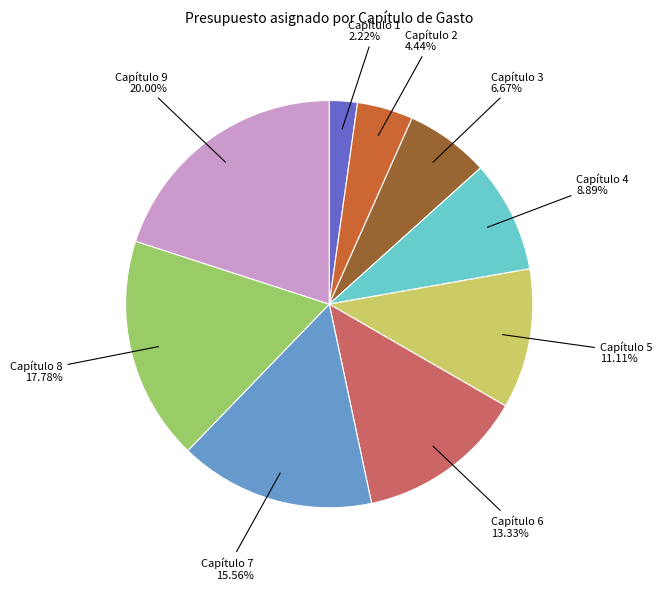

To the nearest percent, what percentage of the pie is Capítulo 4?

9%